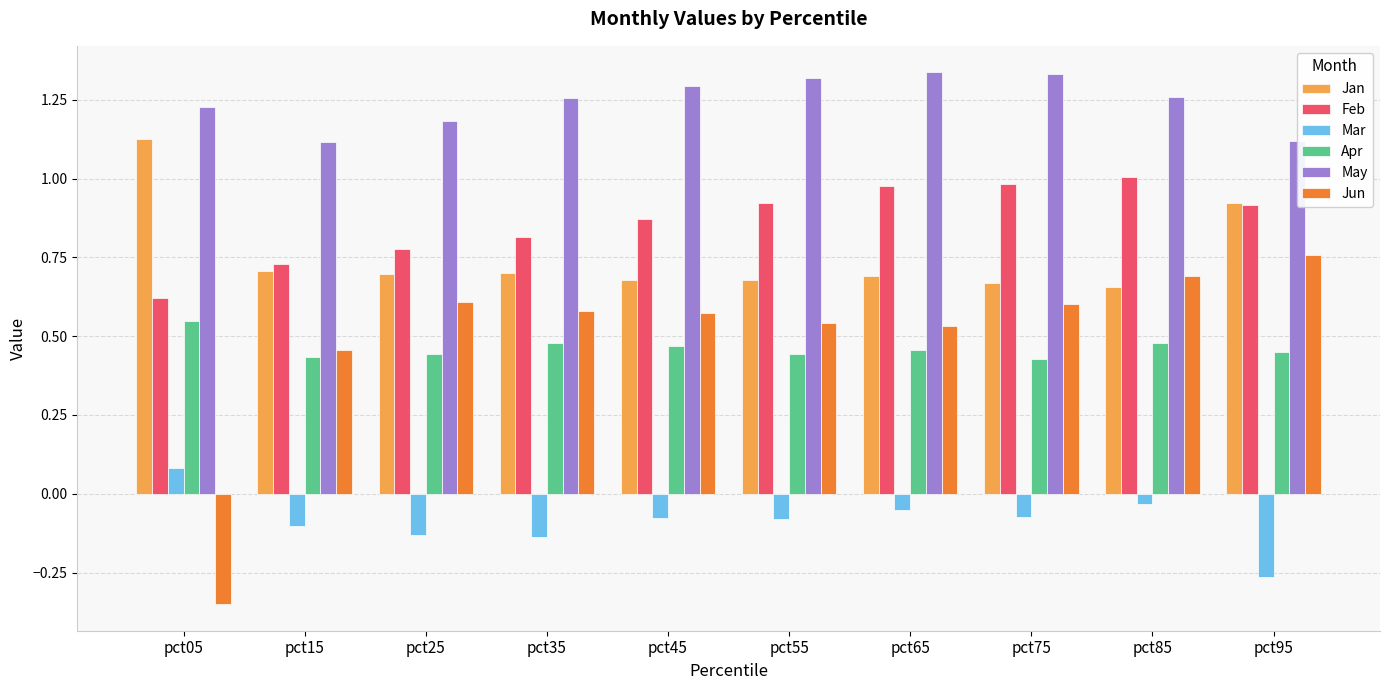

Is it true that Jan equals 1.1 at pct35?

False